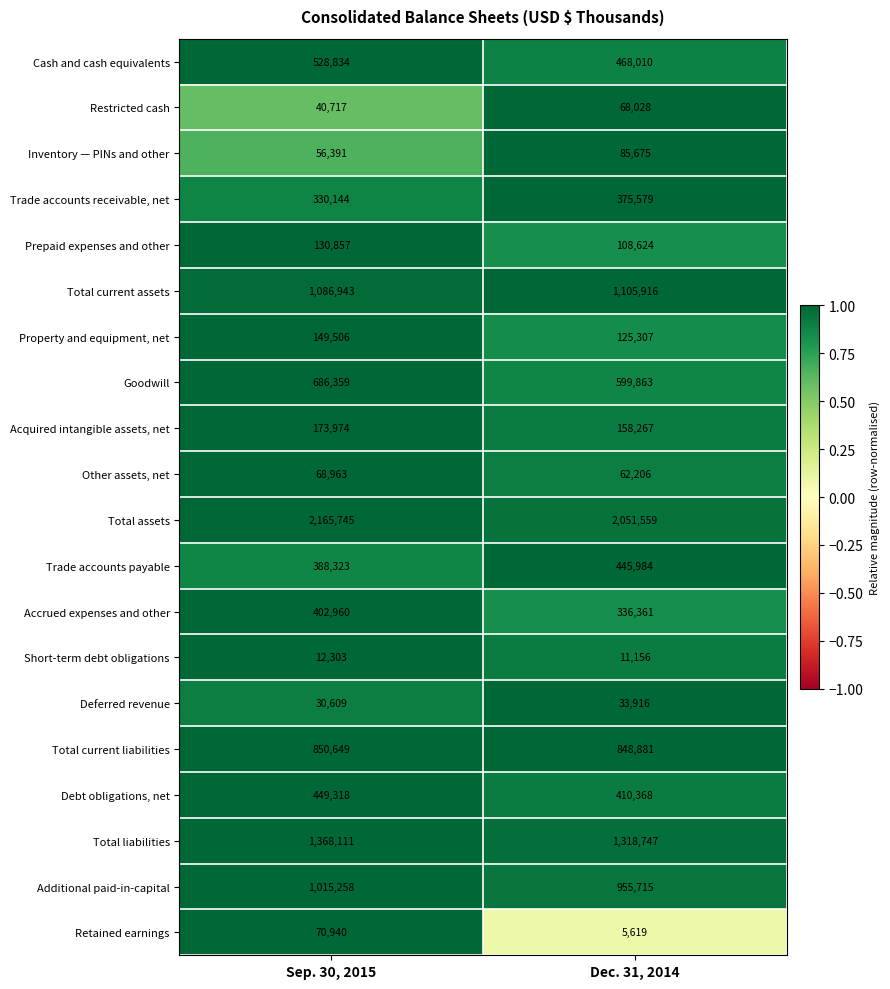

Rank the series at Dec. 31, 2014 from lowest to highest value.

Retained earnings, Short-term debt obligations, Deferred revenue, Other assets, net, Restricted cash, Inventory — PINs and other, Prepaid expenses and other, Property and equipment, net, Acquired intangible assets, net, Accrued expenses and other, Trade accounts receivable, net, Debt obligations, net, Trade accounts payable, Cash and cash equivalents, Goodwill, Total current liabilities, Additional paid-in-capital, Total current assets, Total liabilities, Total assets